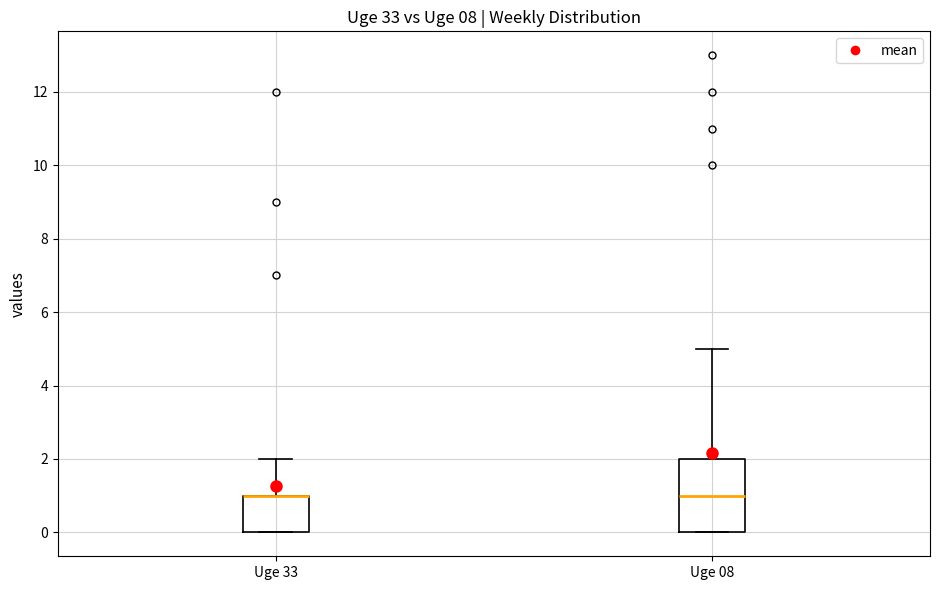

Which box is the tallest, from its lower edge to its upper edge?

Uge 08